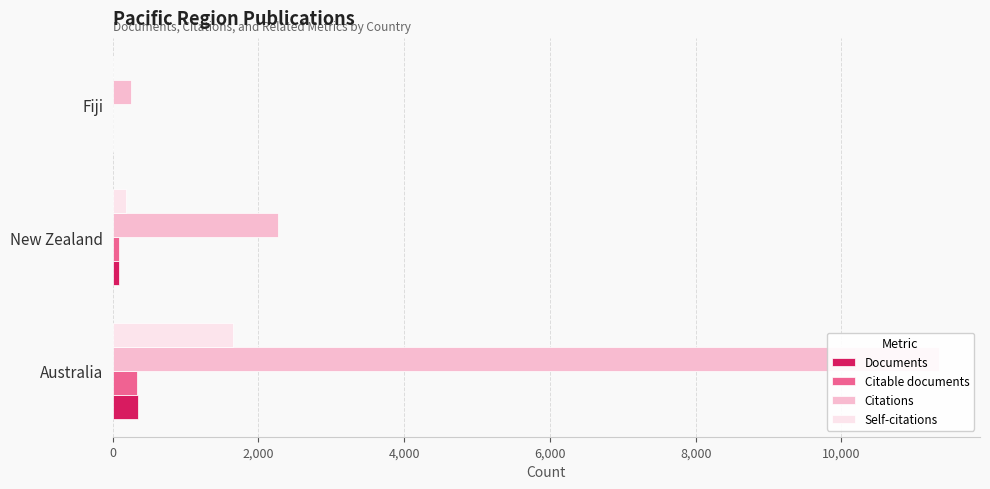

How many Documents values are between 4 and 343?

3